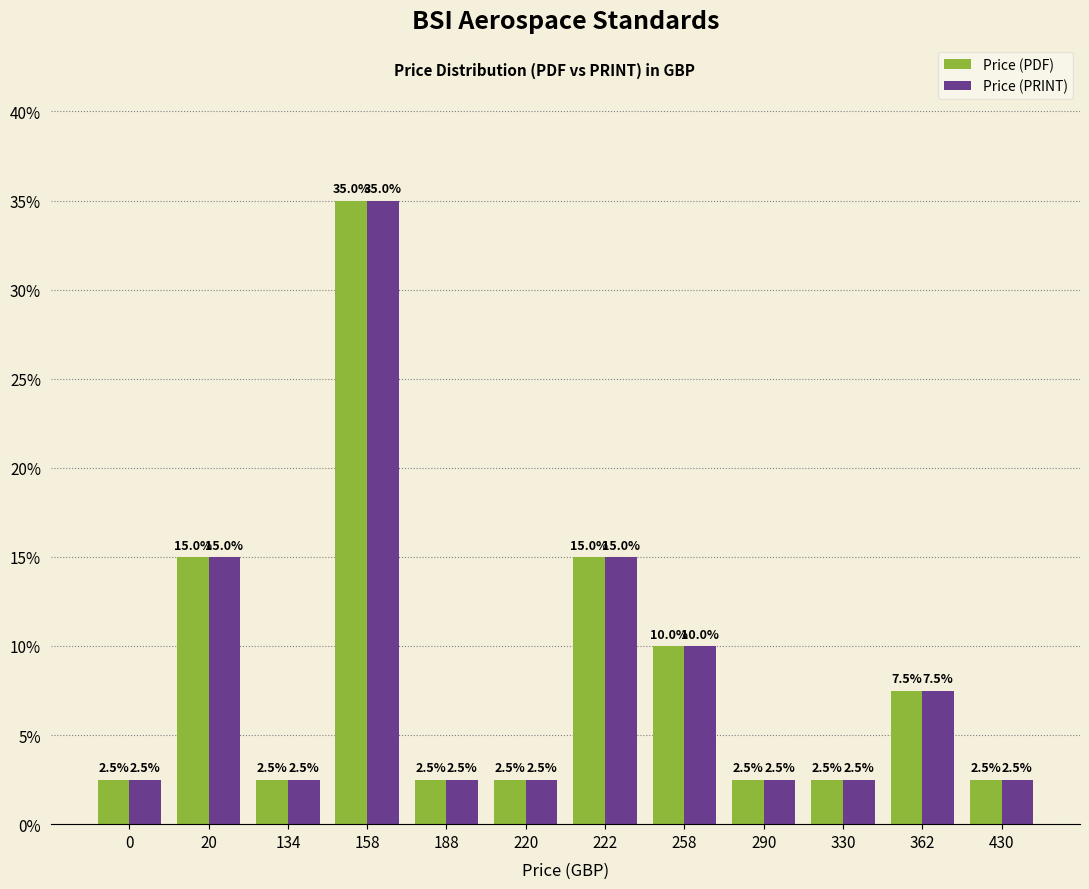

How many categories are shown in the chart?

12